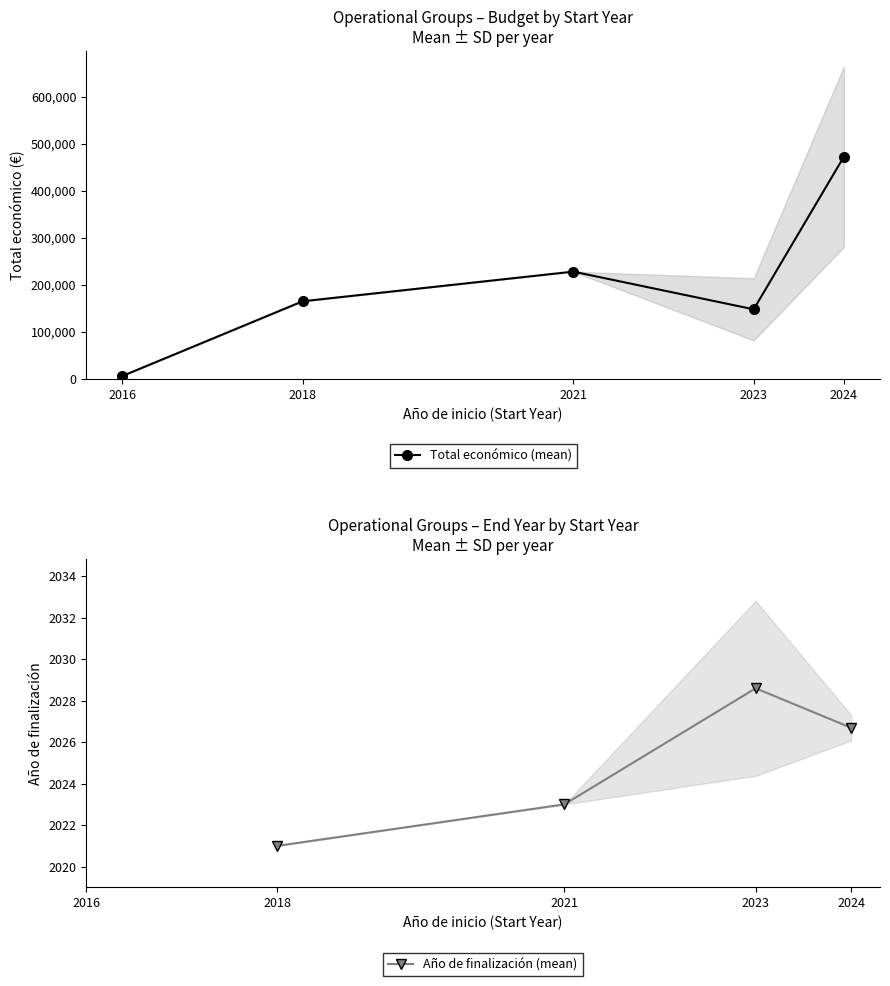

At which category does Total económico (mean) reach its first local valley?

2023